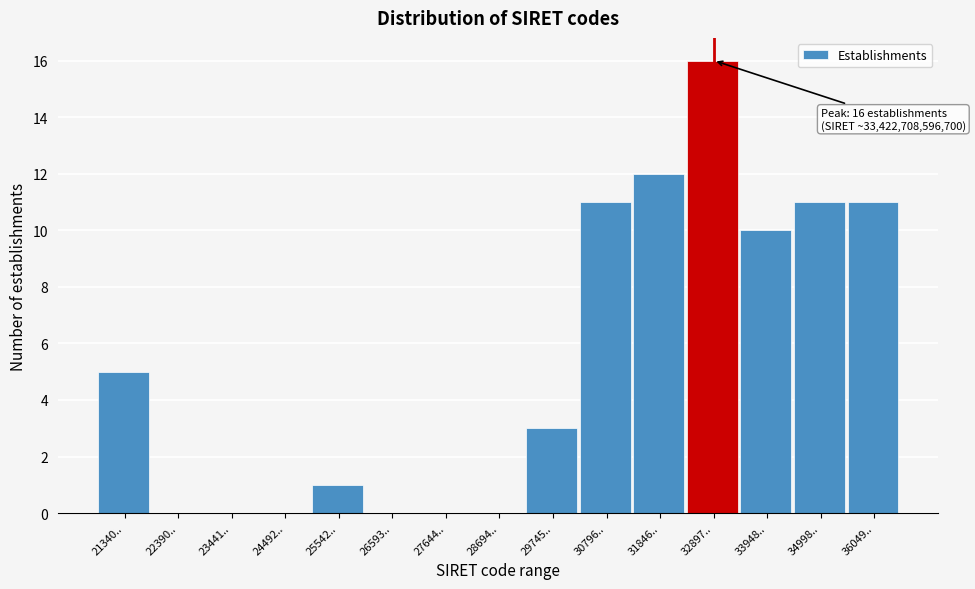

Reading right to left, what are all the values shown in this chart?

36049..=11	34998..=11	33948..=10	32897..=16	31846..=12	30796..=11	29745..=3	28694..=0	27644..=0	26593..=0	25542..=1	24492..=0	23441..=0	22390..=0	21340..=5